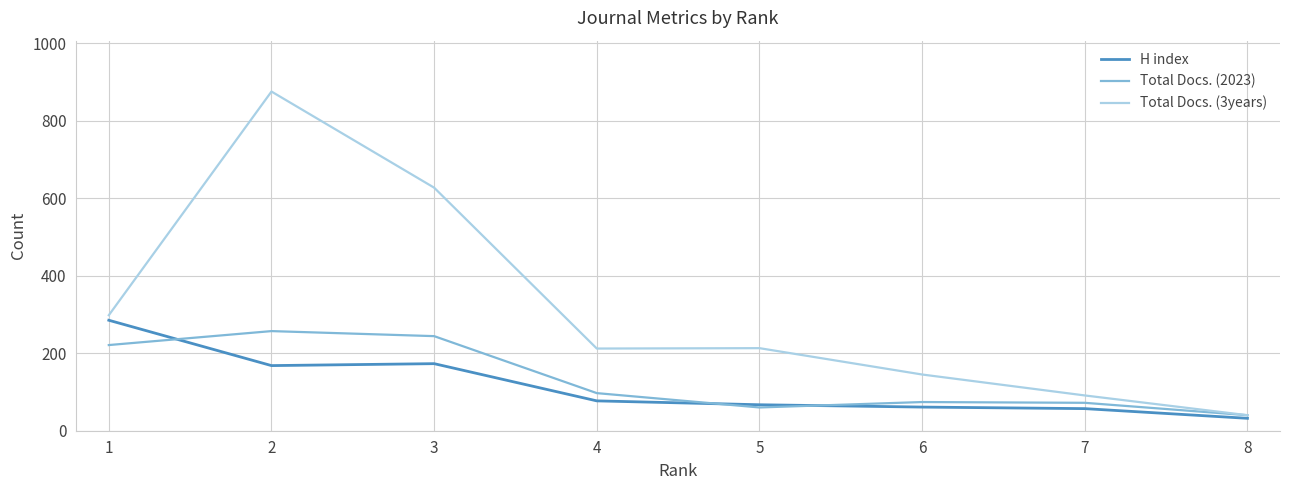

What is the minimum value for Total Docs. (2023)?

40